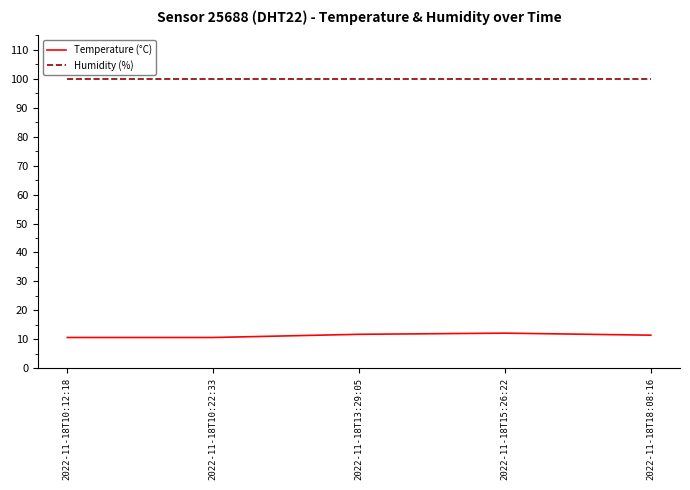

What is the difference between the highest and lowest values at 2022-11-18T10:22:33?

89.3